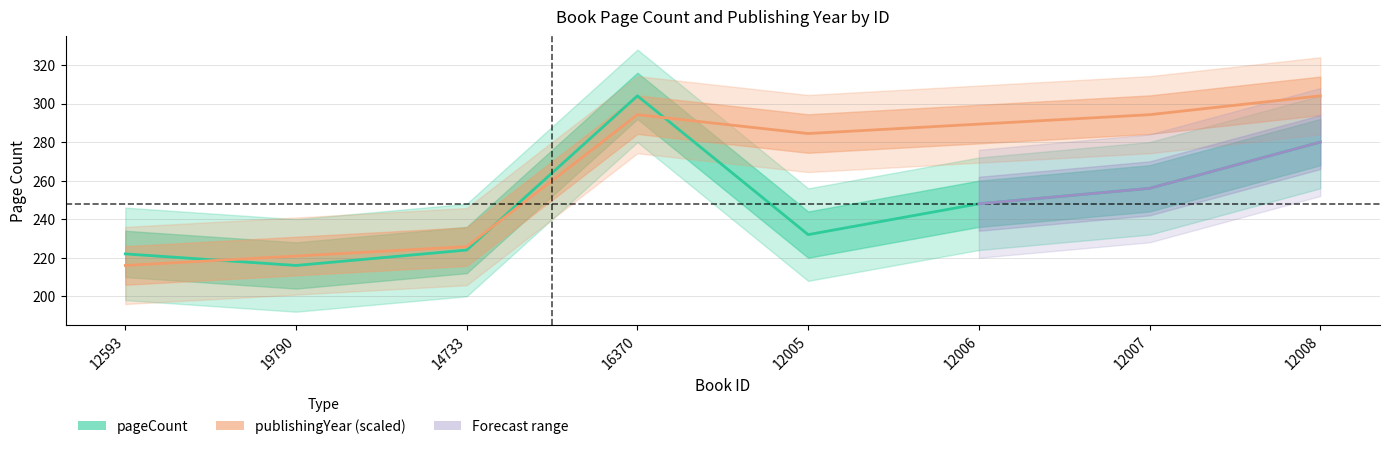

Reading left to right, list all the values displayed in this chart.

pageCount: 222.0	216.0	224.0	304.0	232.0	248.0	256.0	280.0
publishingYear: 216.0	220.9	225.8	294.2	284.4	289.3	294.2	304.0